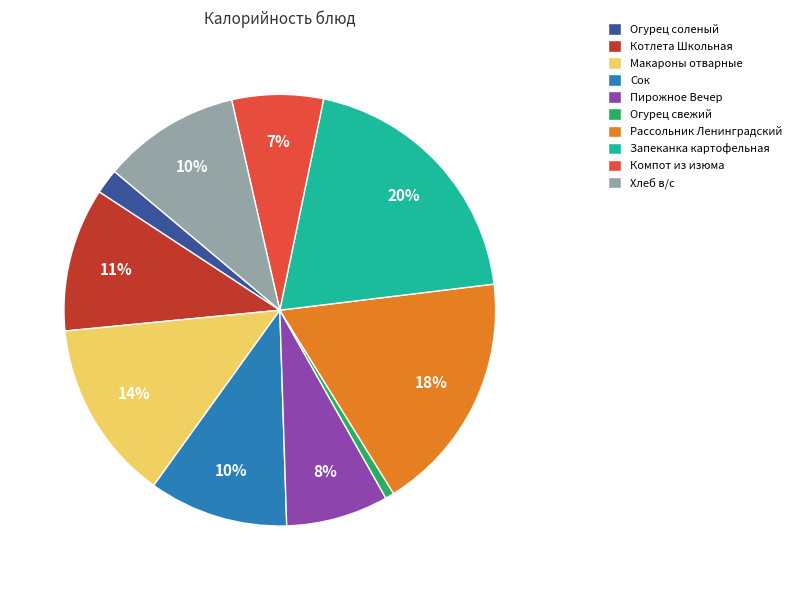

Which slice is the smallest?

Огурец свежий